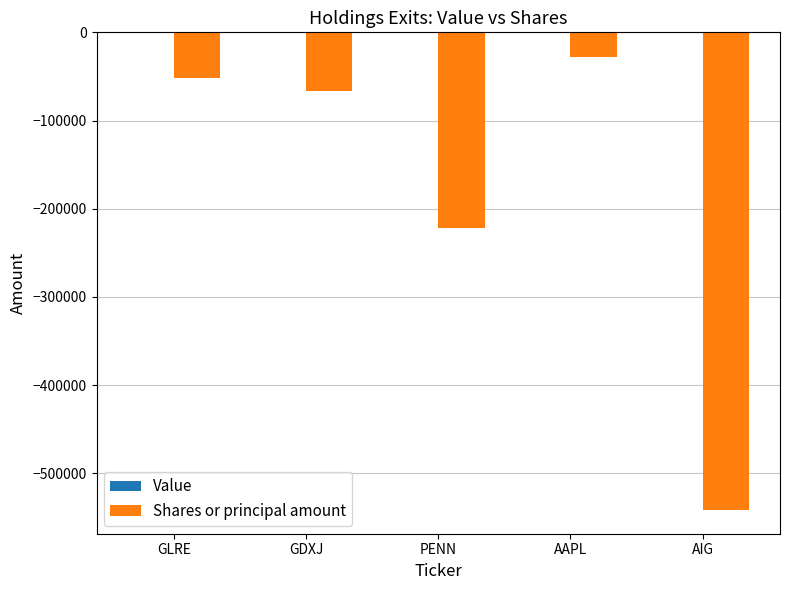

The value at AIG is -541400. True or false?

True